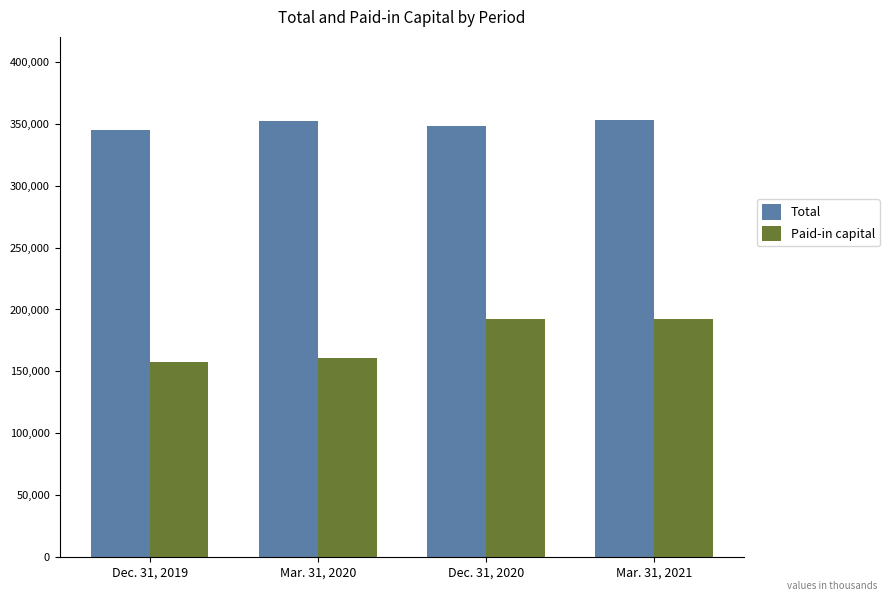

What is the difference between the highest and lowest values at Dec. 31, 2019?

187062